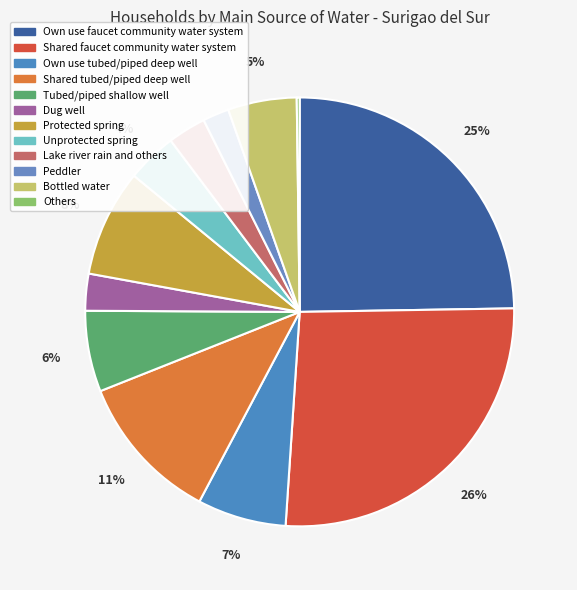

What is the largest slice in the pie chart?

Shared faucet community water system